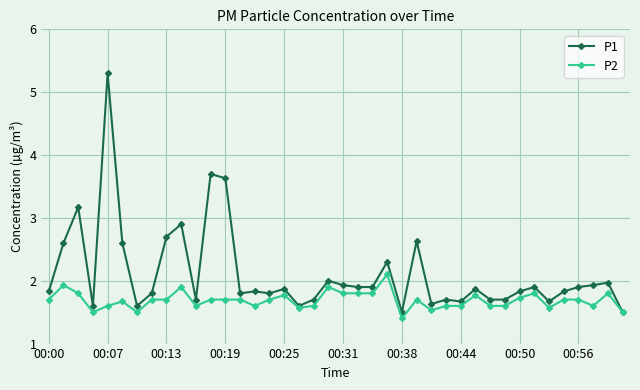

Reading right to left, transcribe all the data shown in this chart.

P1: 1.5	2.0	1.9	1.9	1.8	1.7	1.9	1.8	1.7	1.7	1.9	1.7	1.7	1.6	2.6	1.5	2.3	1.9	1.9	1.9	2.0	1.7	1.6	1.9	1.8	1.8	1.8	3.6	3.7	1.7	2.9	2.7	1.8	1.6	2.6	5.3	1.6	3.2	2.6	1.8
P2: 1.5	1.8	1.6	1.7	1.7	1.6	1.8	1.7	1.6	1.6	1.8	1.6	1.6	1.5	1.7	1.4	2.1	1.8	1.8	1.8	1.9	1.6	1.6	1.8	1.7	1.6	1.7	1.7	1.7	1.6	1.9	1.7	1.7	1.5	1.7	1.6	1.5	1.8	1.9	1.7